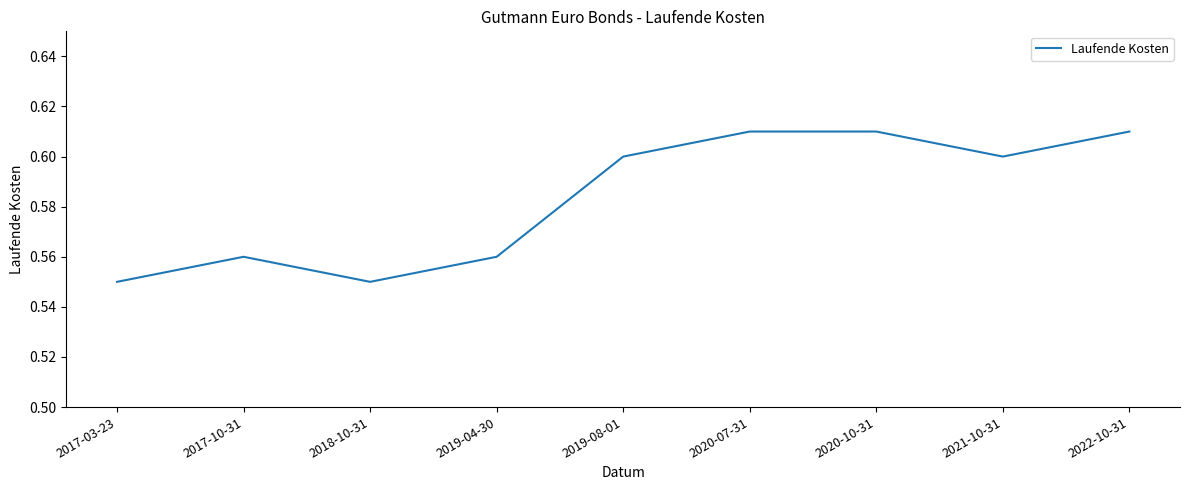

The chart shows a value of 0.3 at 2022-10-31. True or false?

False